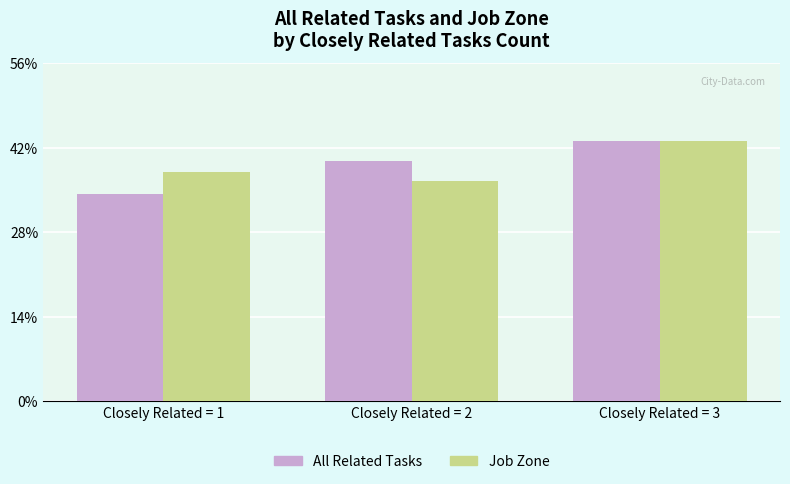

Reading left to right, extract all data points from this chart.

All Related Tasks: Closely Related = 1=3.5	Closely Related = 2=4.0	Closely Related = 3=4.3
Job Zone: Closely Related = 1=3.8	Closely Related = 2=3.7	Closely Related = 3=4.3